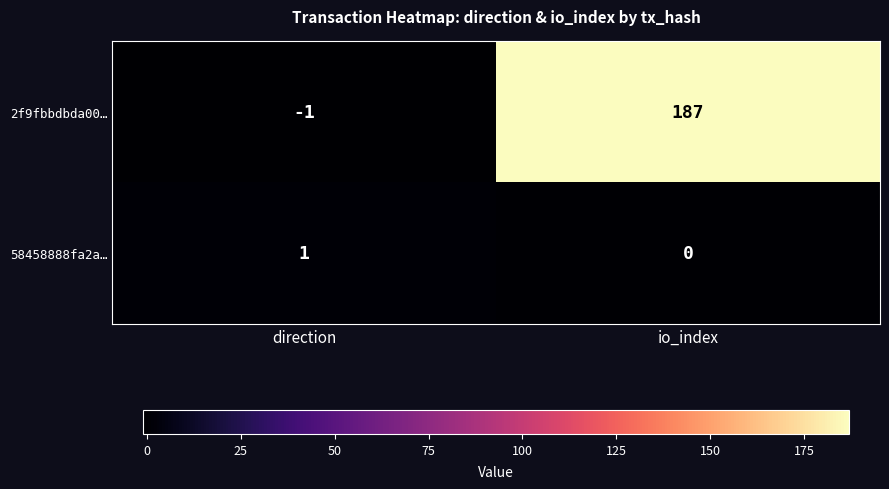

Rank the series by their maximum value, from highest to lowest.

2f9fbbdbda00…, 58458888fa2a…